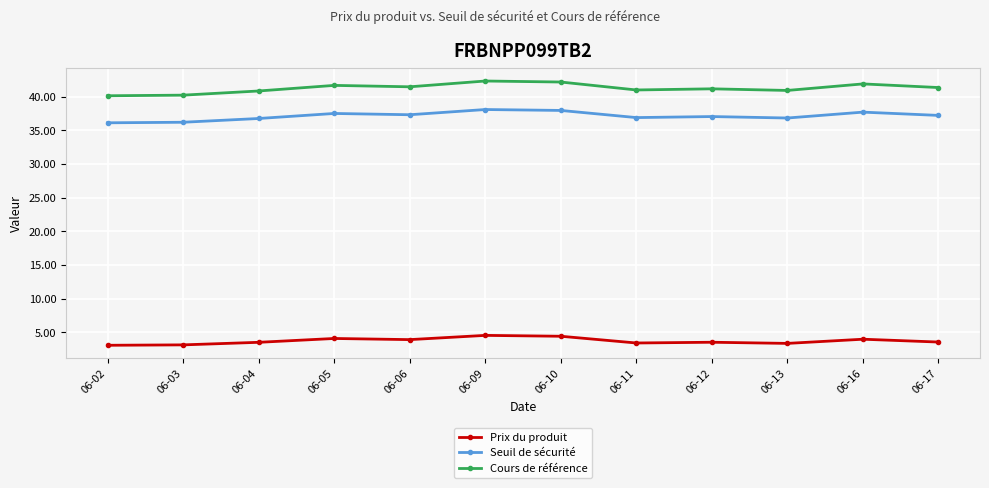

Rank the series at 06-03 from lowest to highest value.

Prix du produit, Seuil de sécurité, Cours de référence